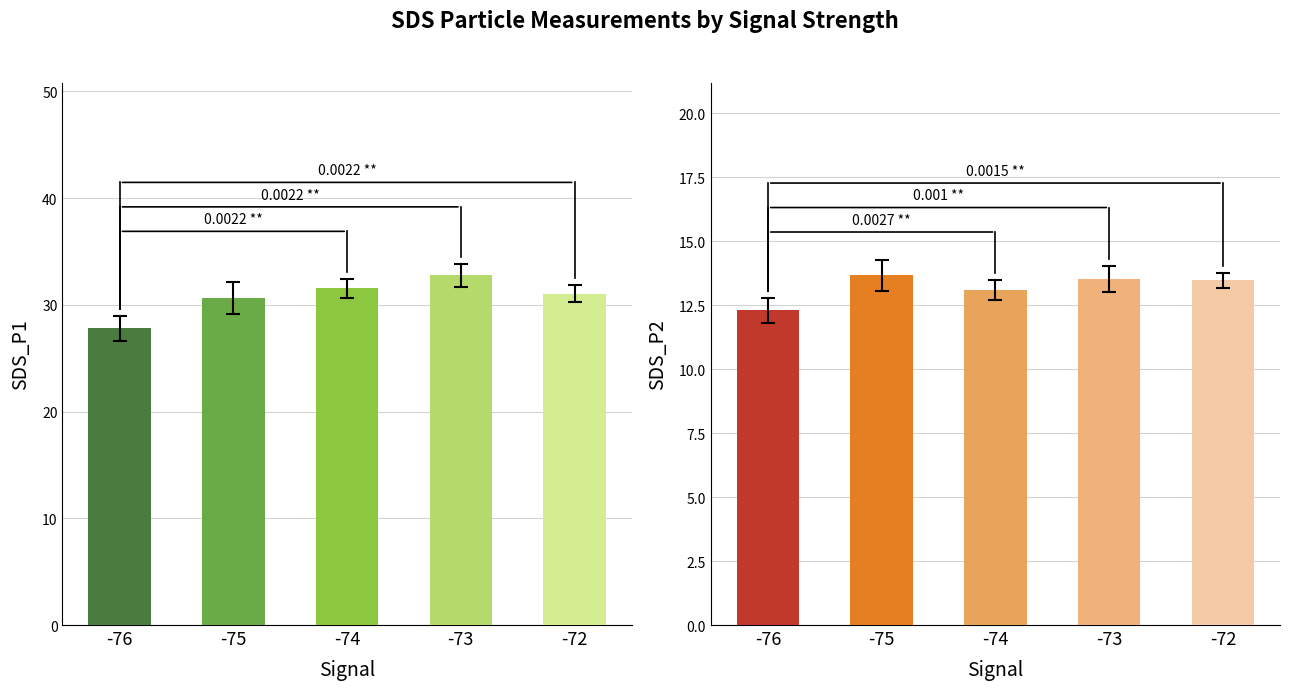

Which category has the lowest value in the SDS_P1 series?

-76